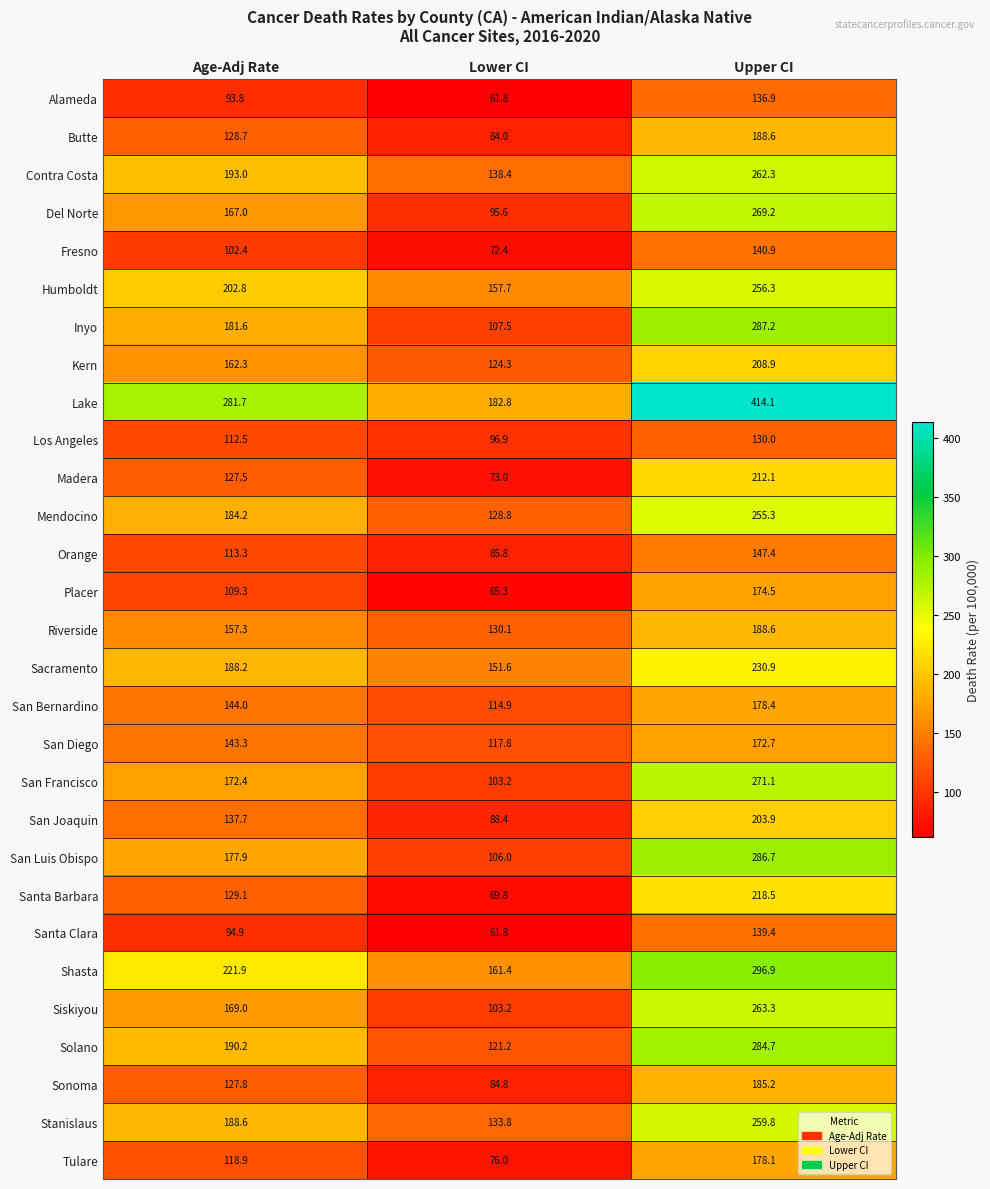

What is the average value of the Shasta series?

226.7